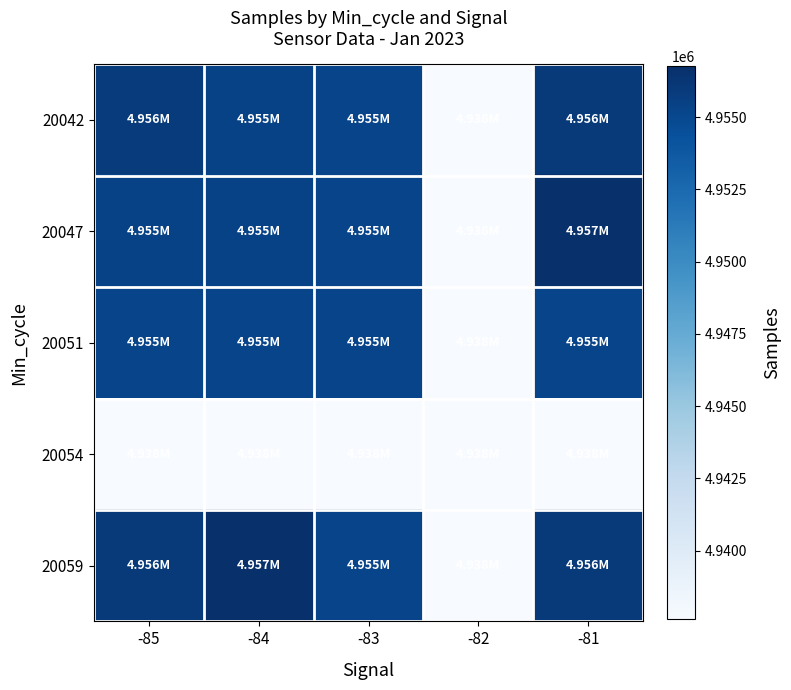

At how many categories does at least one series exceed 4944602?

4